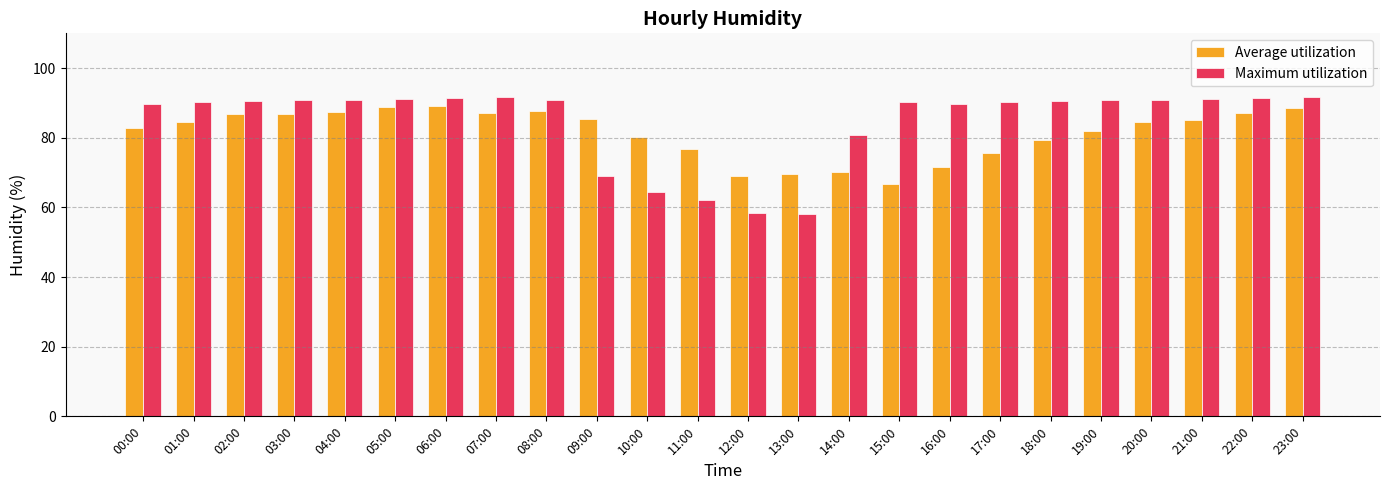

Which series has the largest range (max minus min)?

Maximum utilization